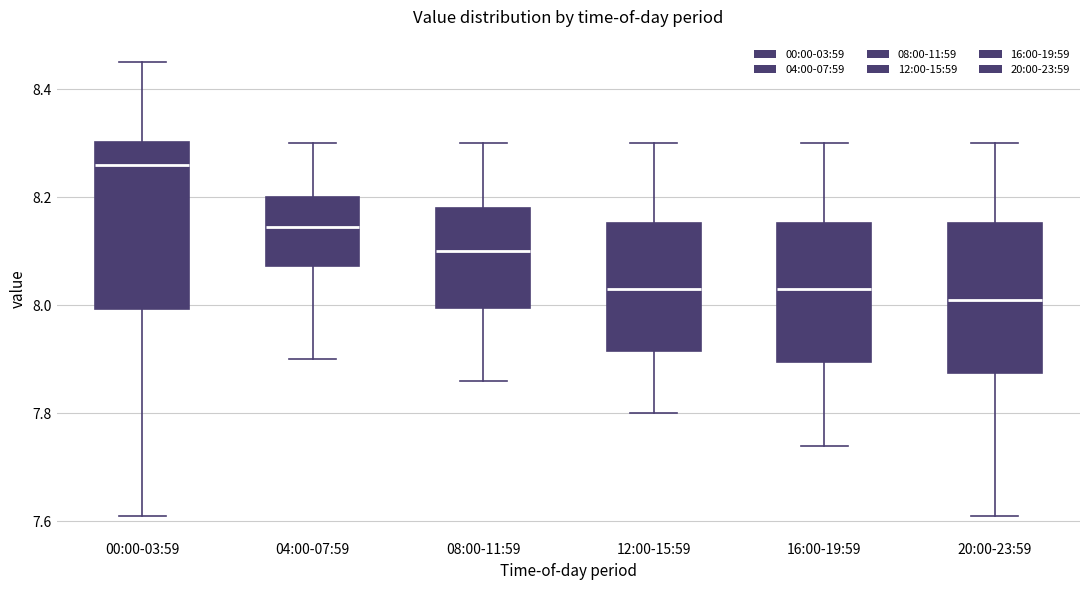

Where does the median line of the box for 20:00-23:59 sit on the y-axis? The values are not printed on the chart, so give them approximately, as read against the axis.

8.02